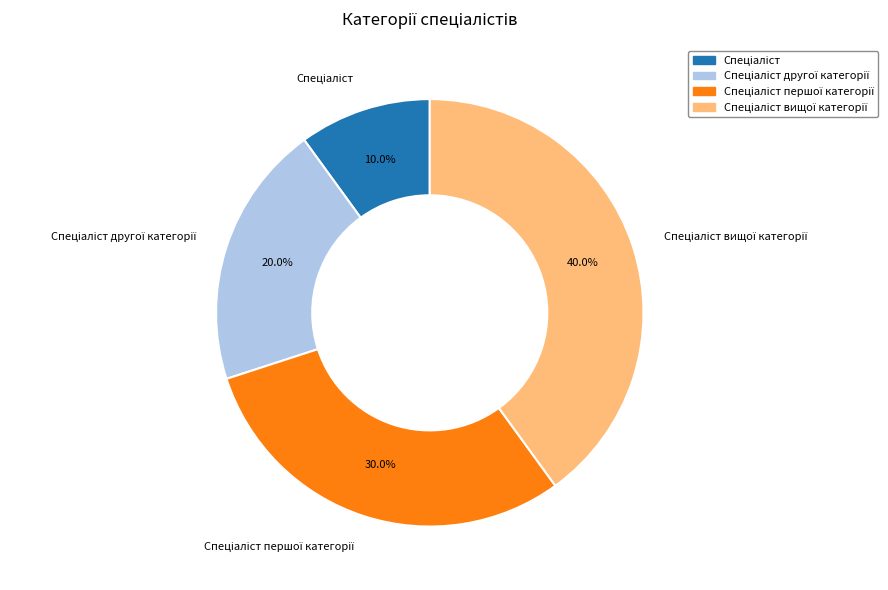

Is there any slice that represents more than half of the pie?

No